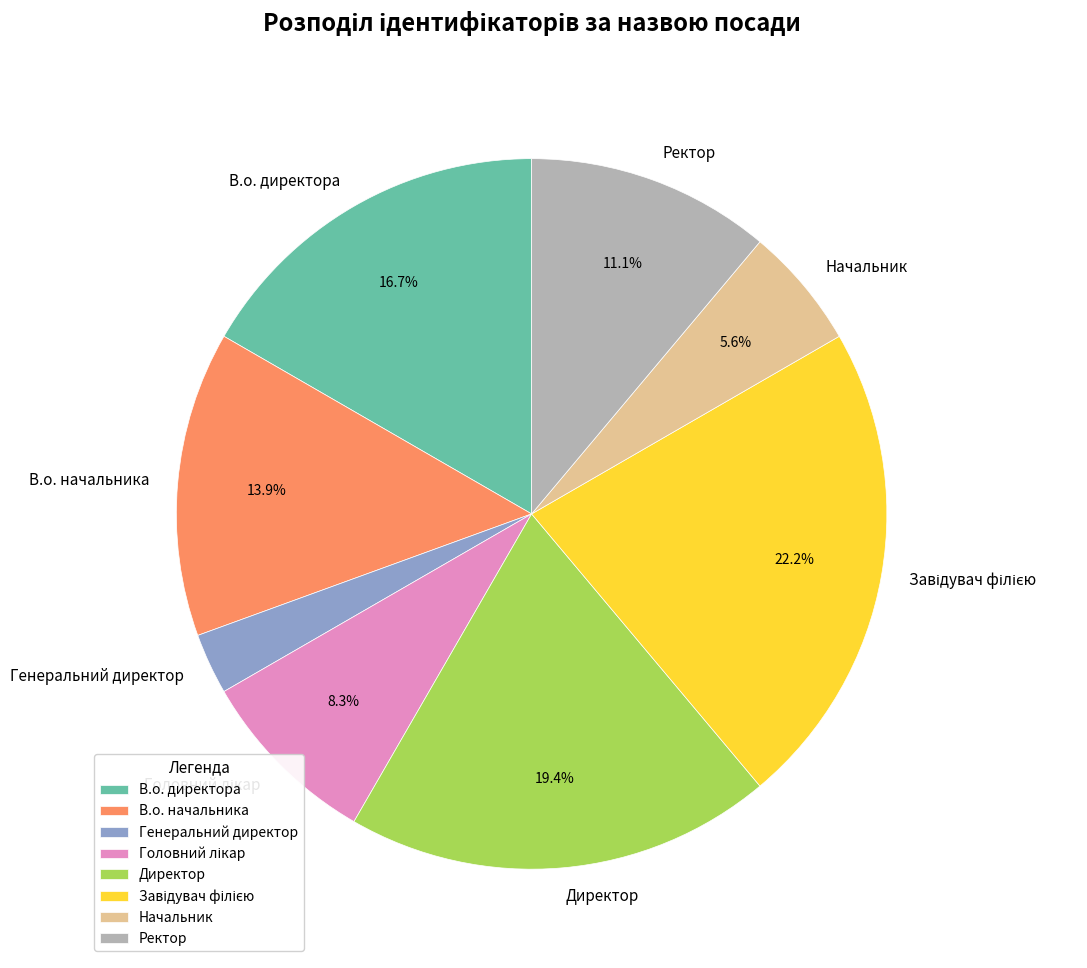

What is the smallest slice in the pie chart?

Генеральний директор